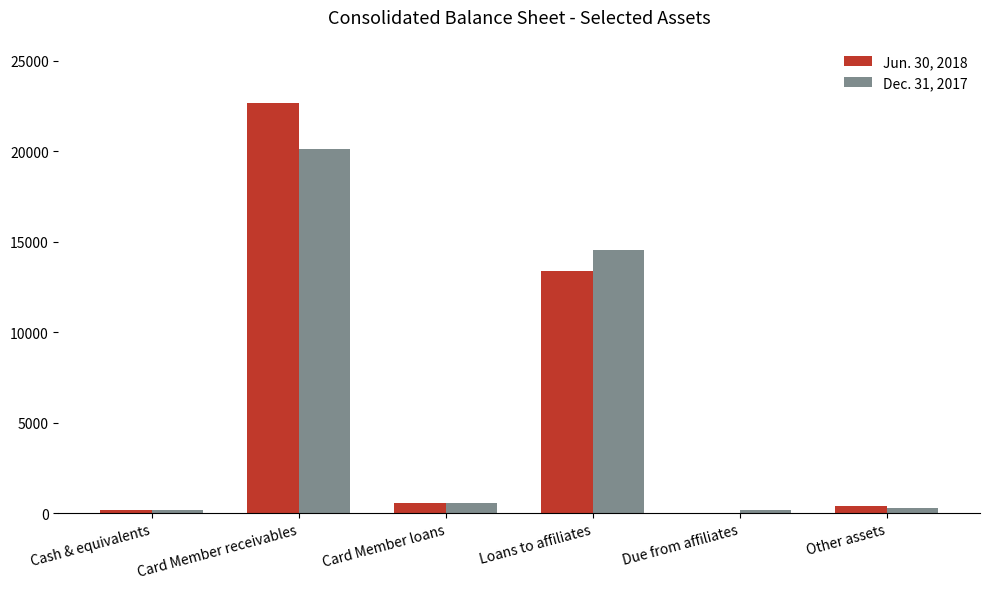

Is it true that Jun. 30, 2018 equals 576 at Card Member loans?

True